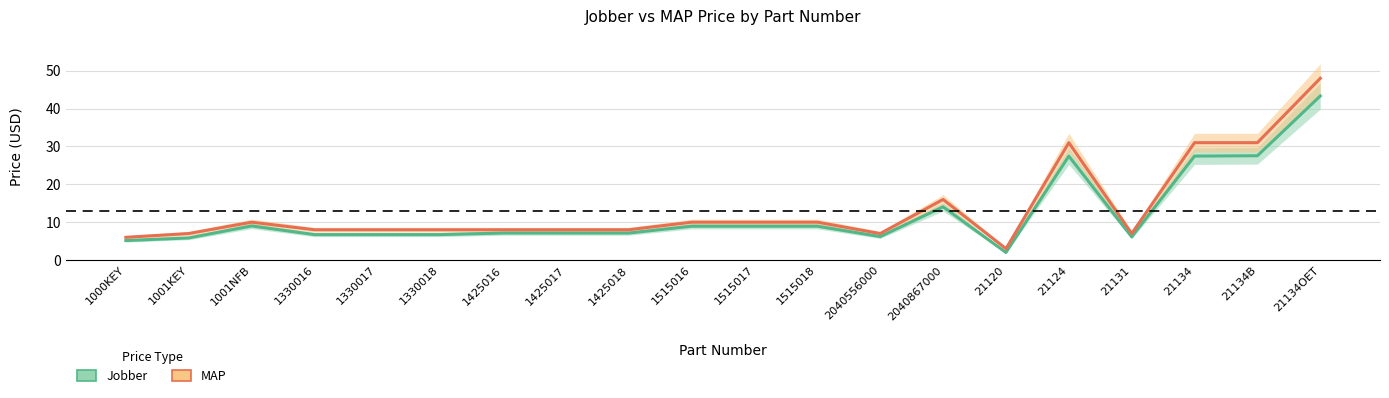

What is the spread (max minus min) of values at 21134?

3.5